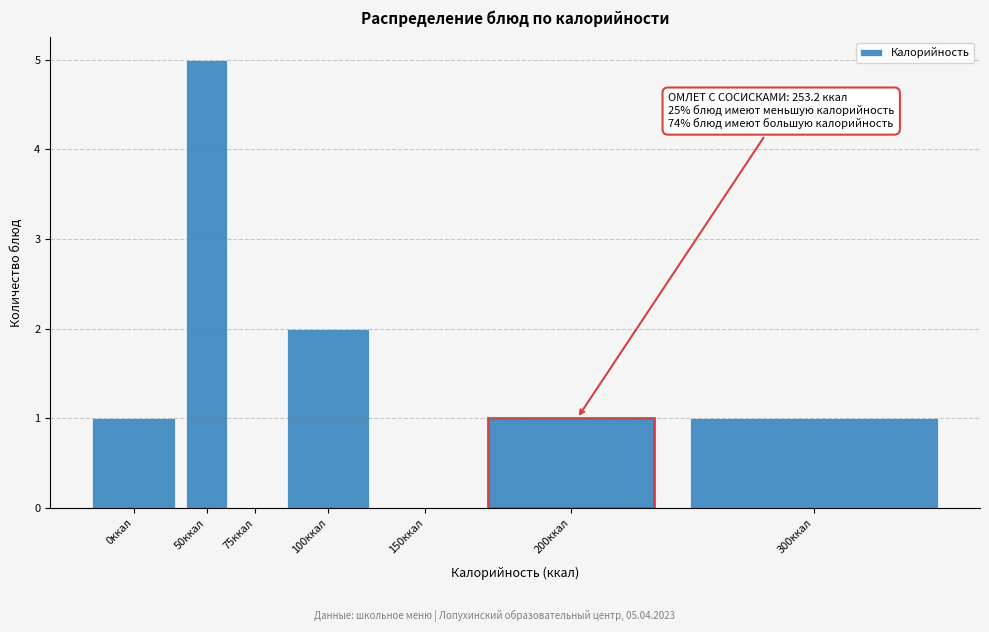

Reading left to right, extract all data points from this chart.

0ккал=1	50ккал=5	75ккал=0	100ккал=2	150ккал=0	200ккал=1	300ккал=1